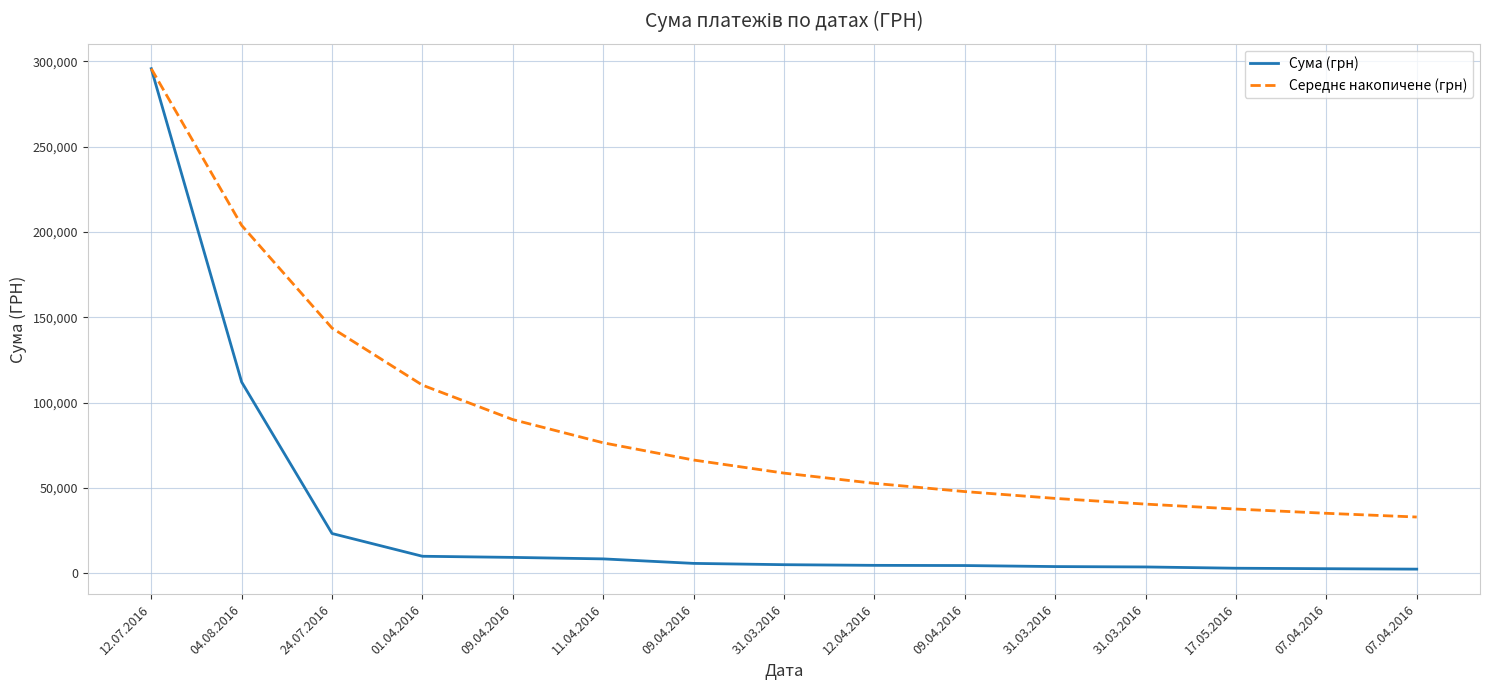

Is the value of Середнє накопичене (грн) at 12.04.2016 greater than the value of Сума (грн) at 31.03.2016?

Yes